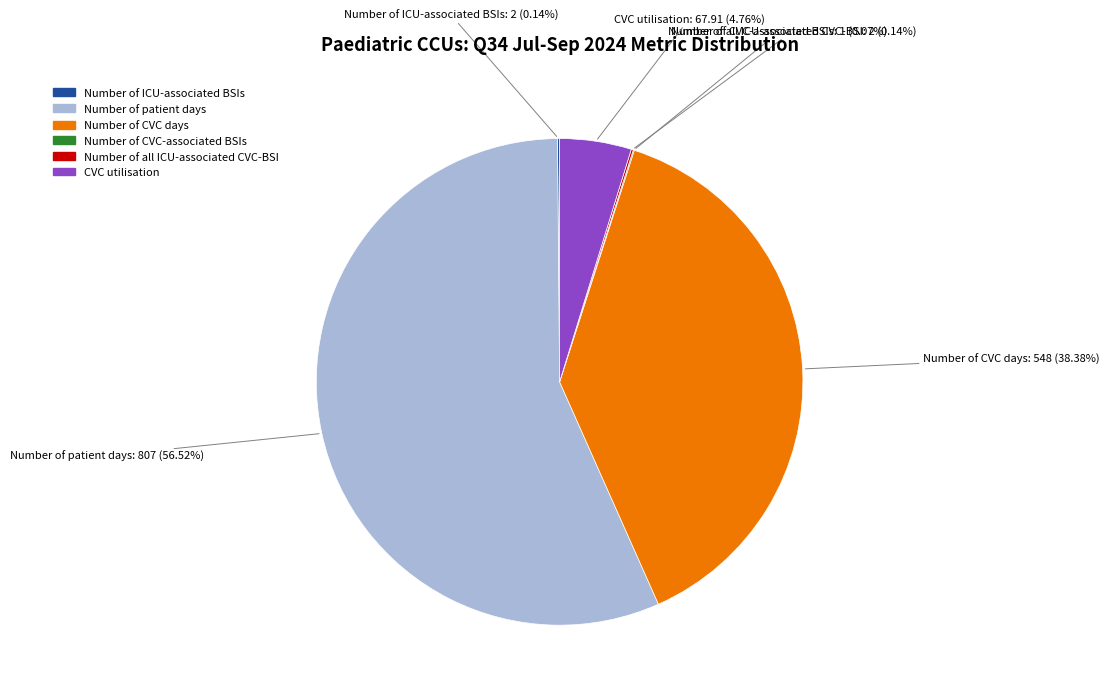

Combined, do Number of patient days and CVC utilisation account for over 50%?

Yes